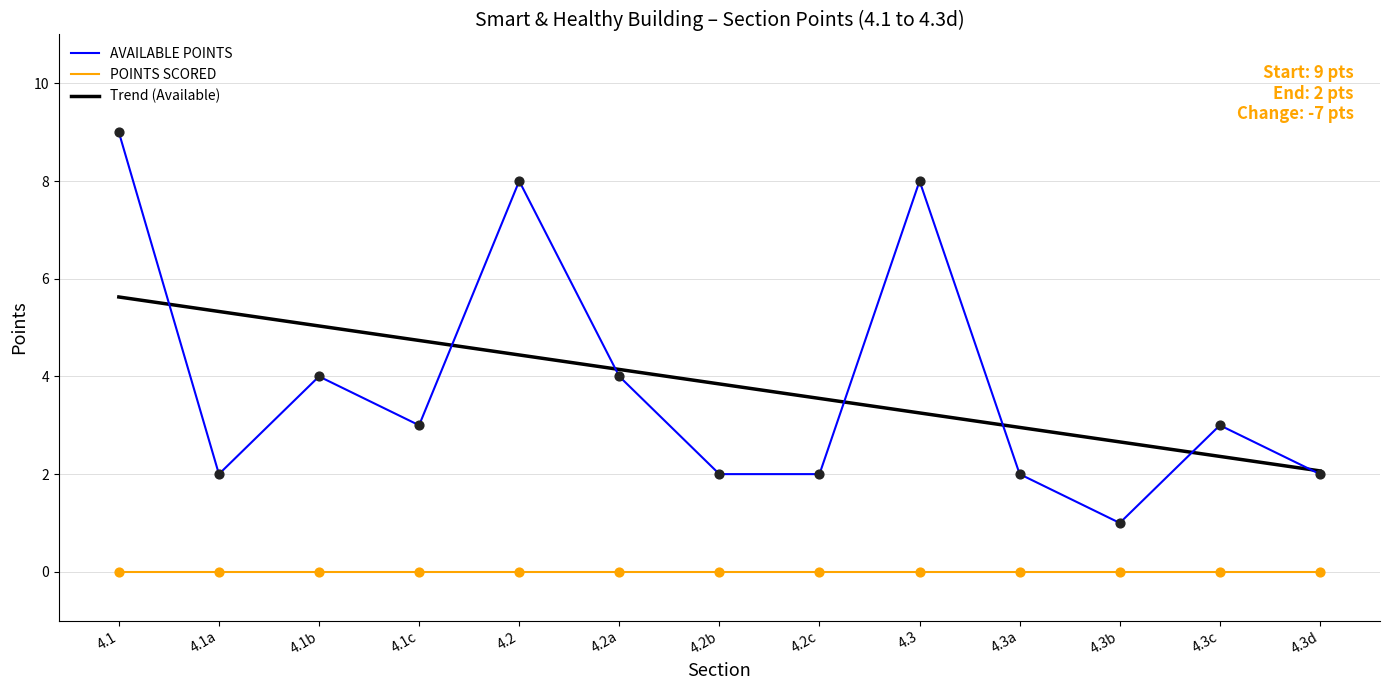

Is the value of Trend (Available) at 4.1a greater than the value of POINTS SCORED at 4.2c?

Yes